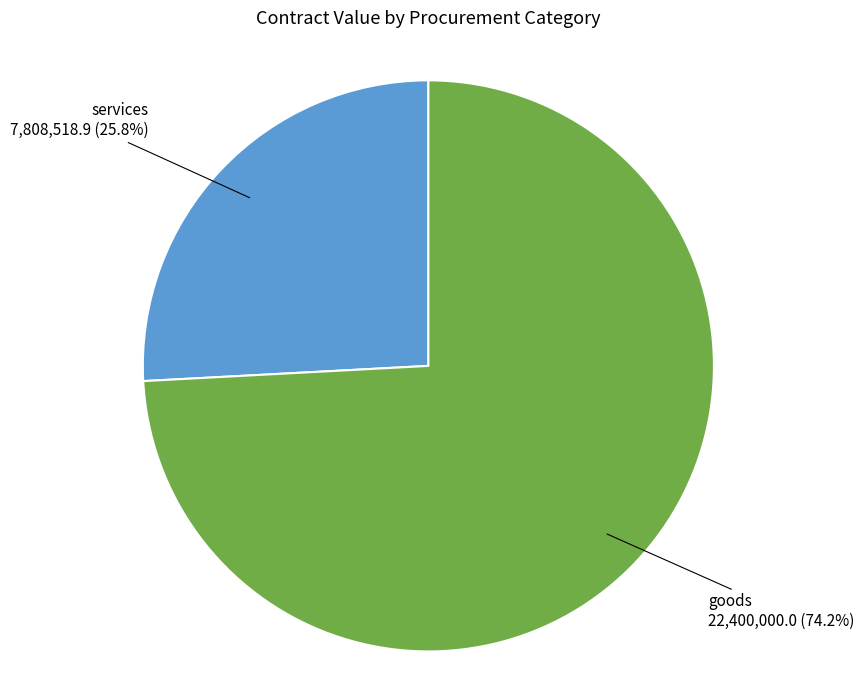

Which slice is the smallest?

services